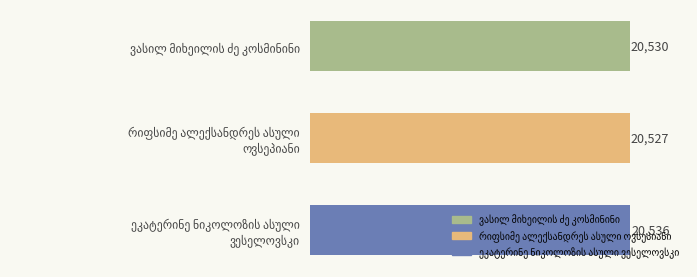

What is the difference between the second highest and minimum values?

3